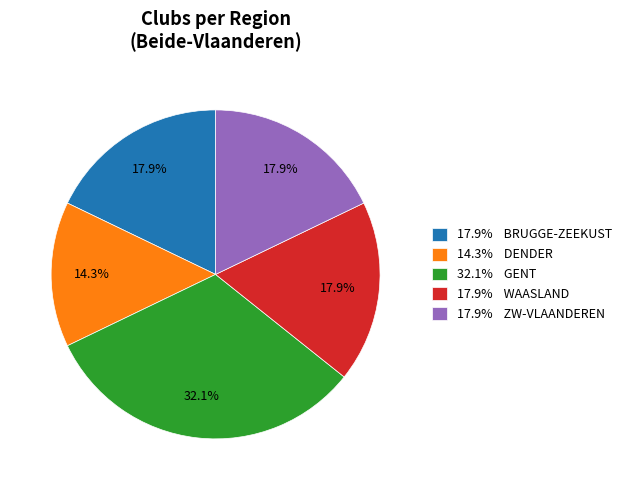

What is the ratio of the value at 32.1% GENT to the value at 17.9% BRUGGE-ZEEKUST?

1.8